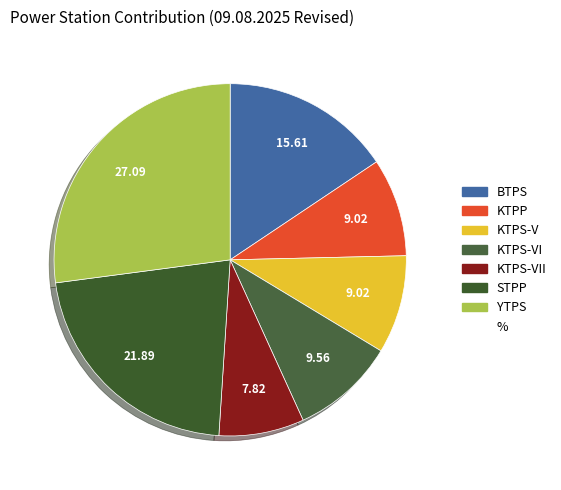

Which category has the biggest portion of the pie?

YTPS